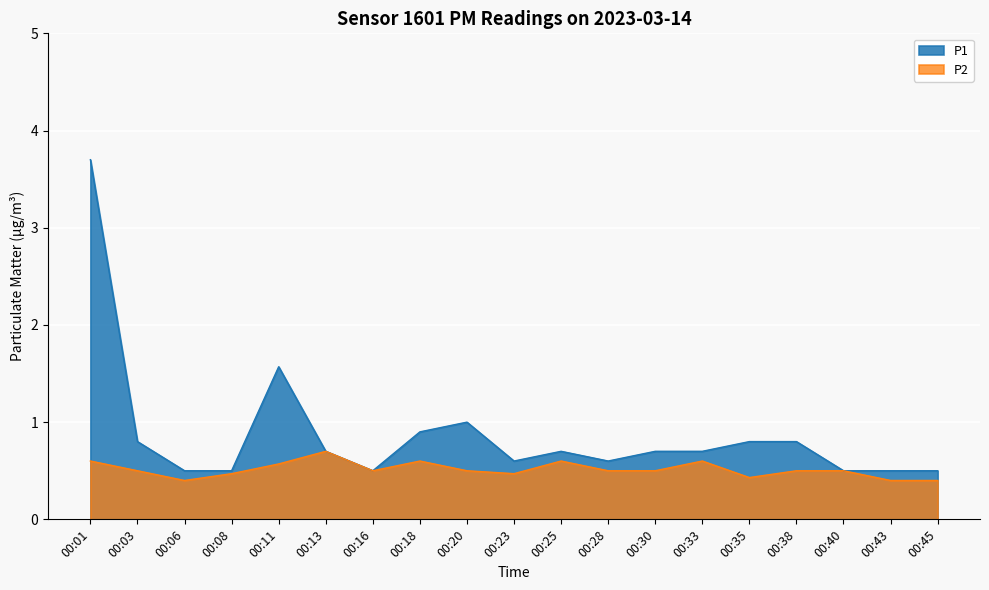

Rank the series by their average value, from lowest to highest.

P2, P1